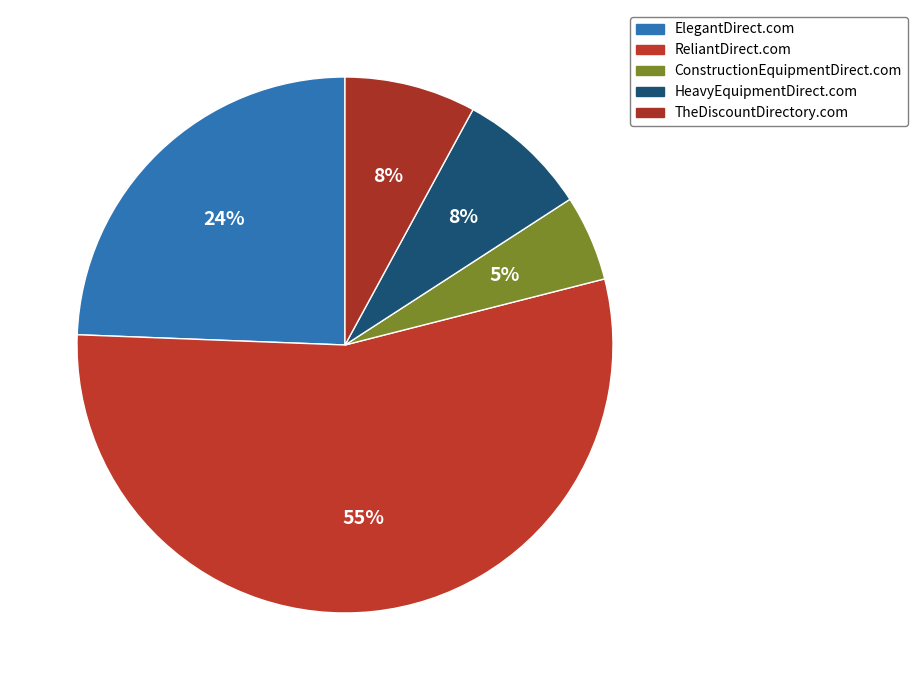

To the nearest percent, what is the average slice percentage?

20%